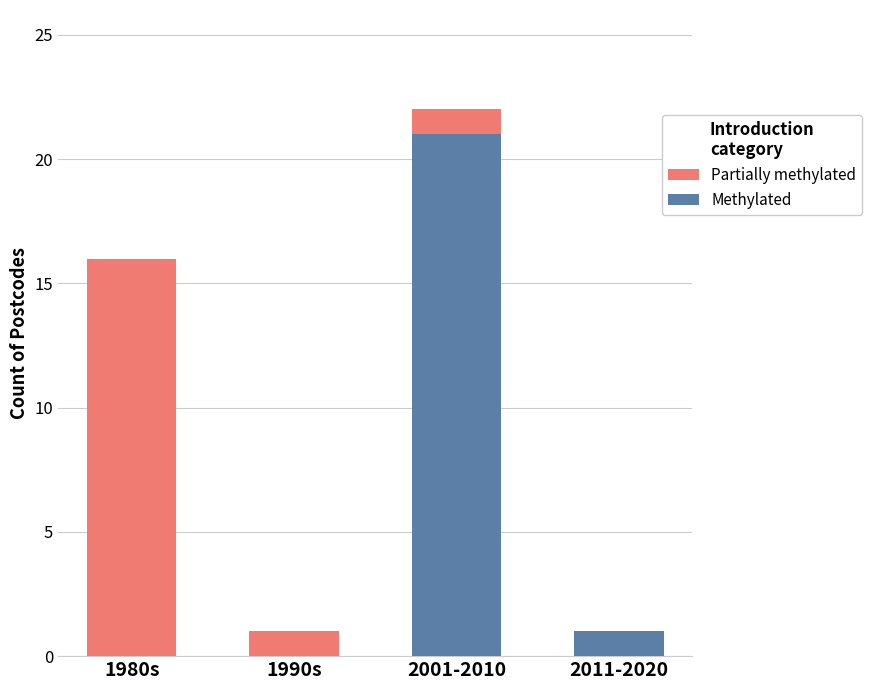

At which label is Methylated closest to 10?

2011-2020